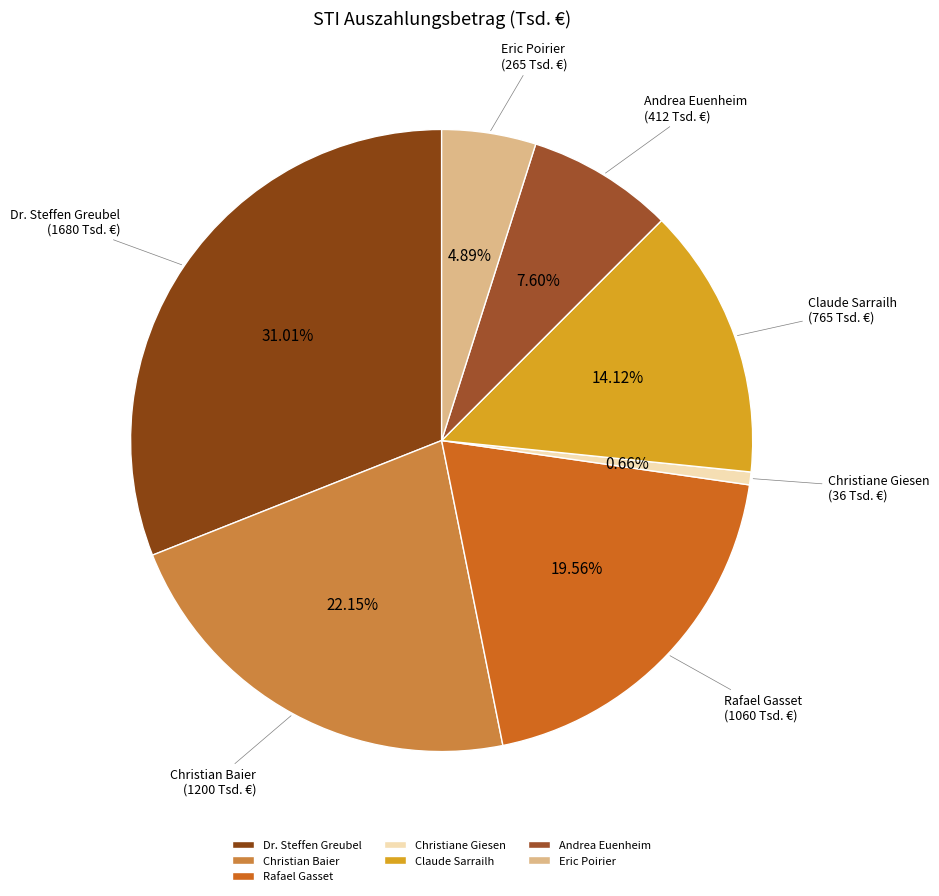

To the nearest percent, what is the combined percentage of Andrea Euenheim and Rafael Gasset?

27%